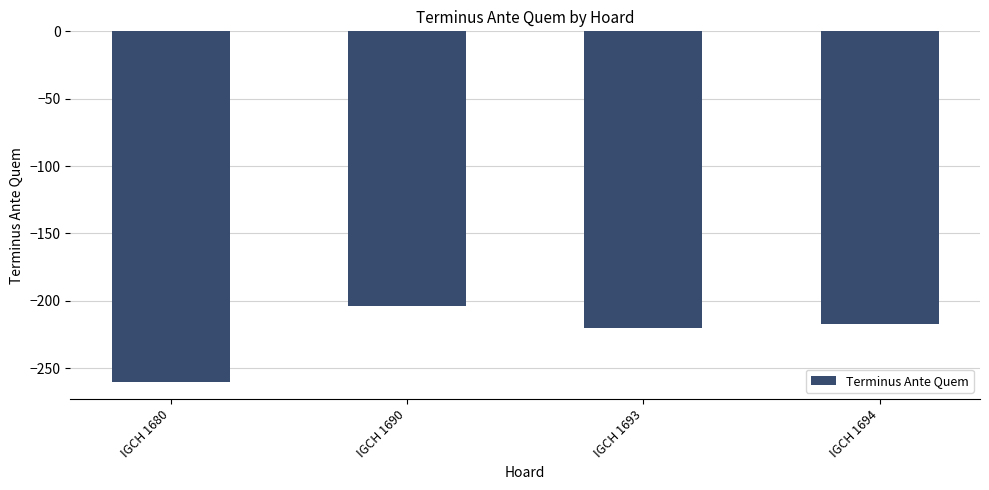

Where does the data first go above -217?

IGCH 1690